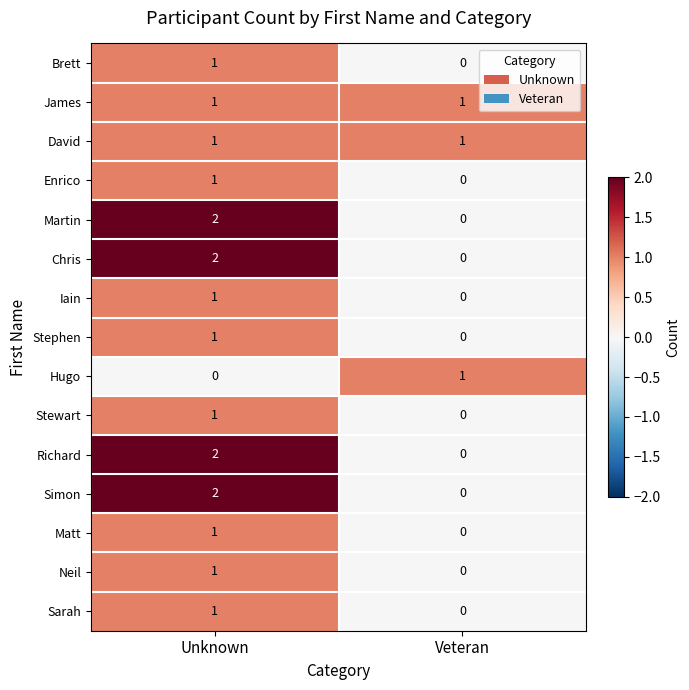

Rank the categories by Chris value from highest to lowest.

Unknown, Veteran